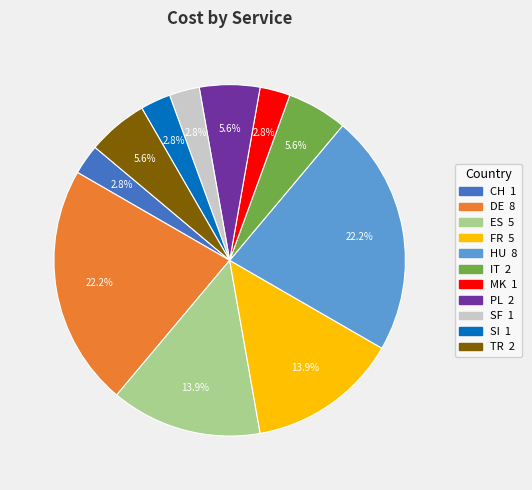

To the nearest percent, what is the difference between the largest and smallest slice percentages?

19%